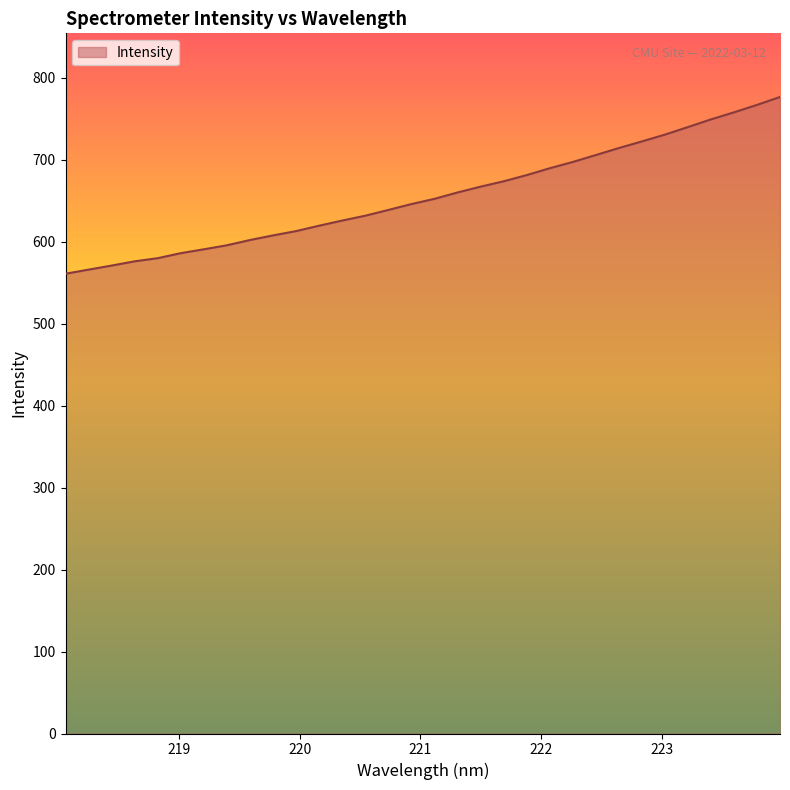

What is the greatest value displayed?

776.7